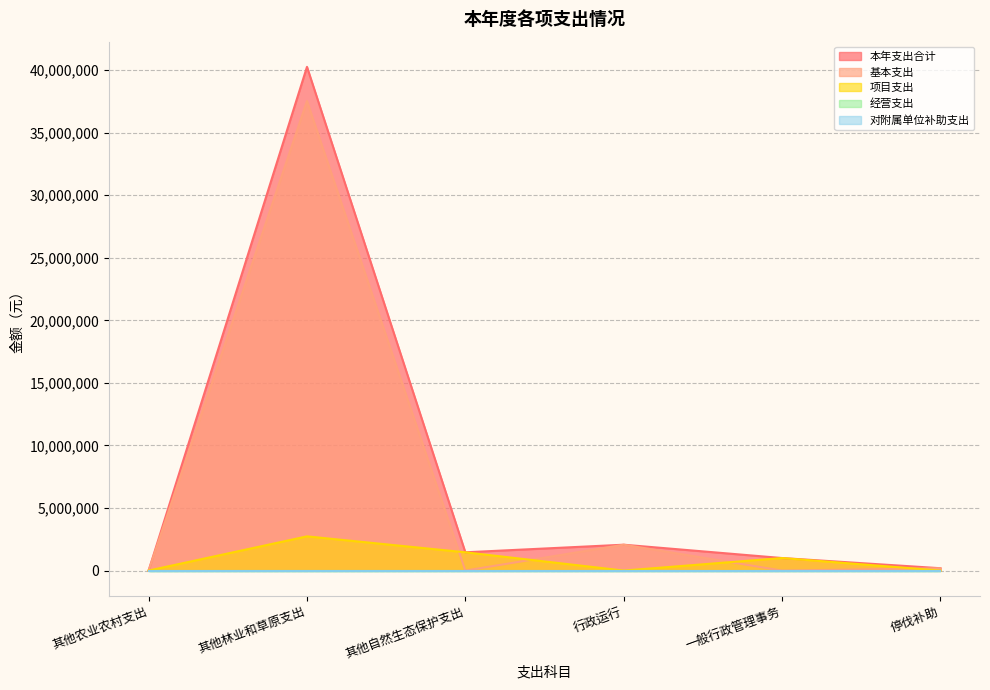

Is the value of 本年支出合计 at 其他农业农村支出 greater than the value of 基本支出 at 其他农业农村支出?

No